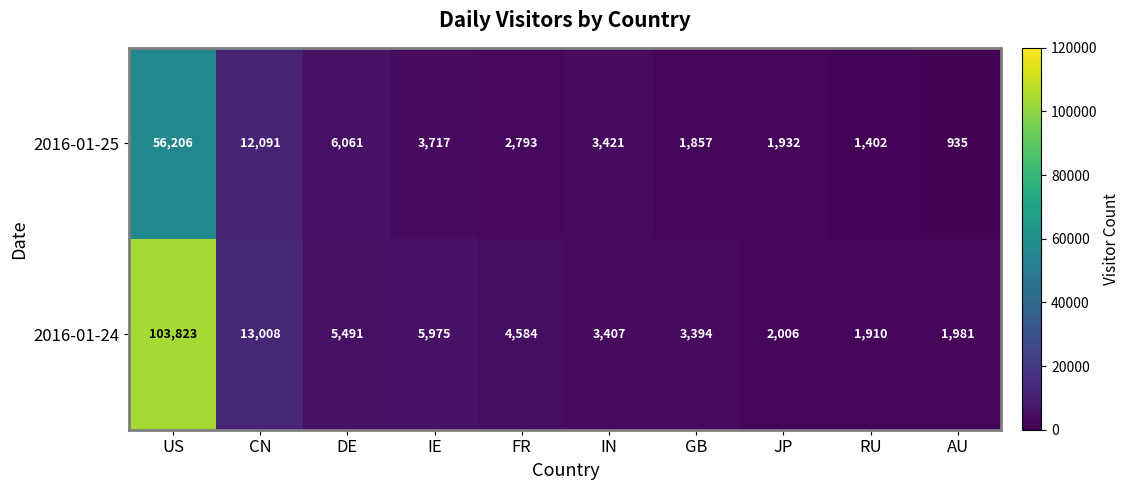

What is the difference between the maximum and minimum values in the 2016-01-25 series?

55271